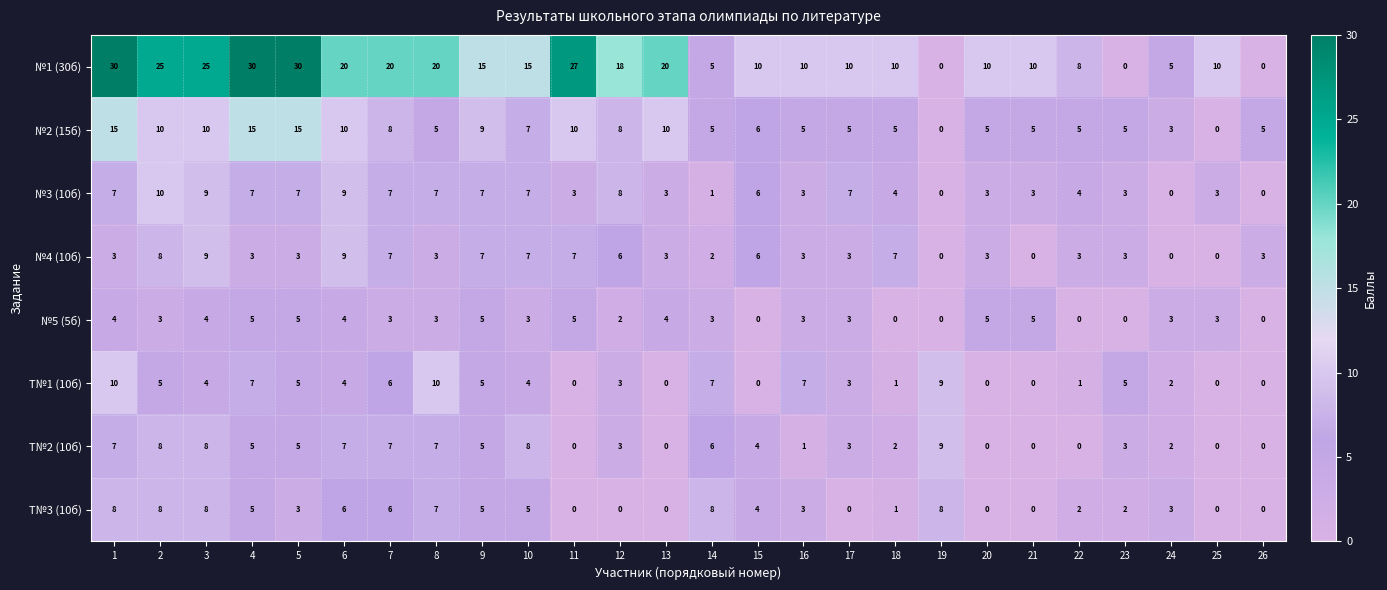

The value of Т№3 (10б) at 23 is 2. True or false?

True